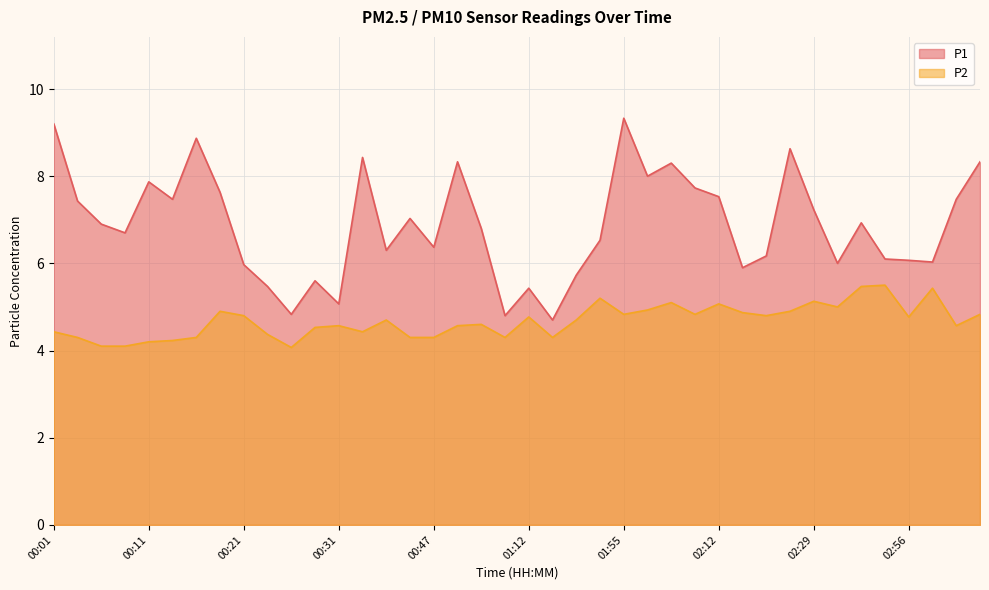

Count the number of categories in the chart.

40